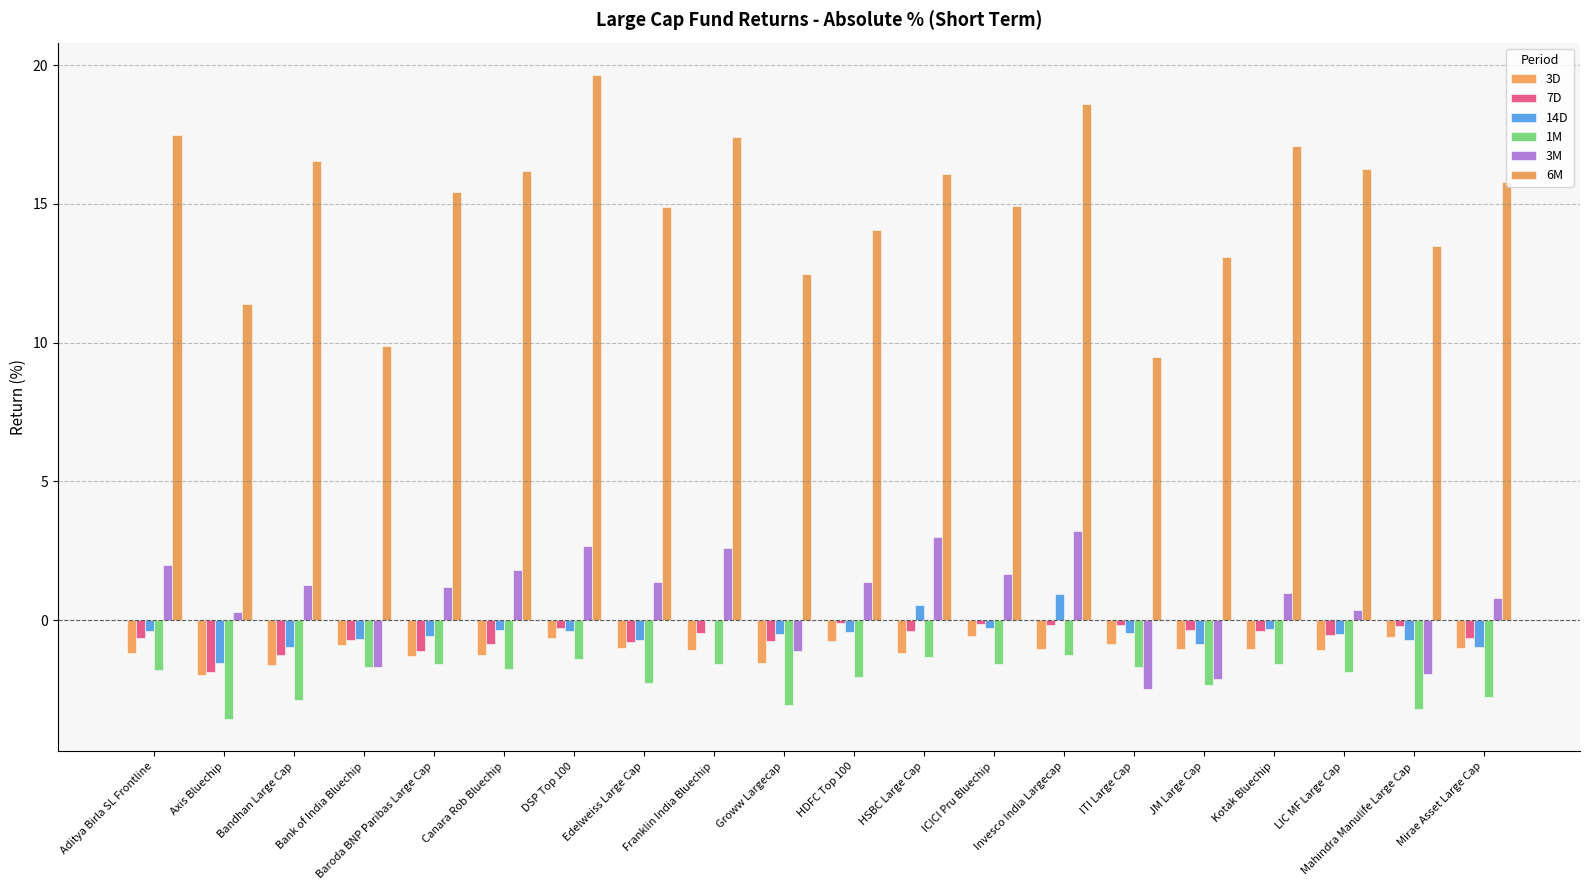

Is it true that 1M equals -1.6 at Baroda BNP Paribas Large Cap?

True